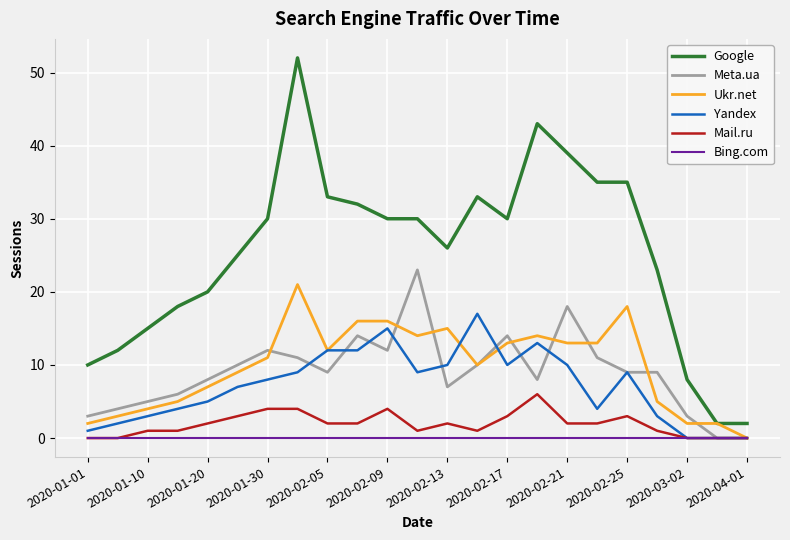

What is the maximum value for Yandex?

17